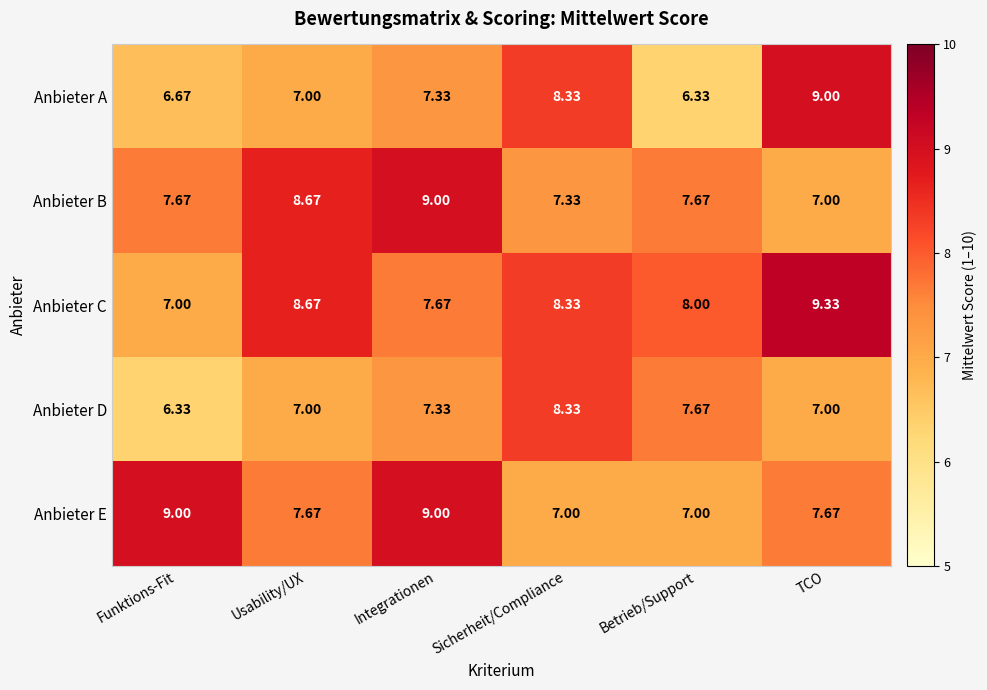

How many series are shown in this chart?

5